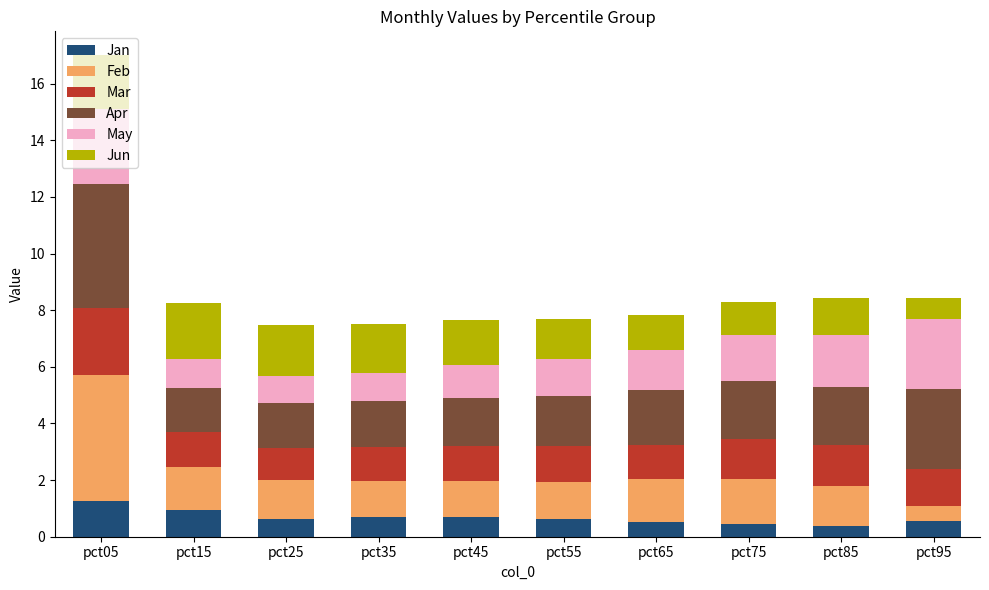

The value of Jan at pct25 is 0.6. True or false?

True